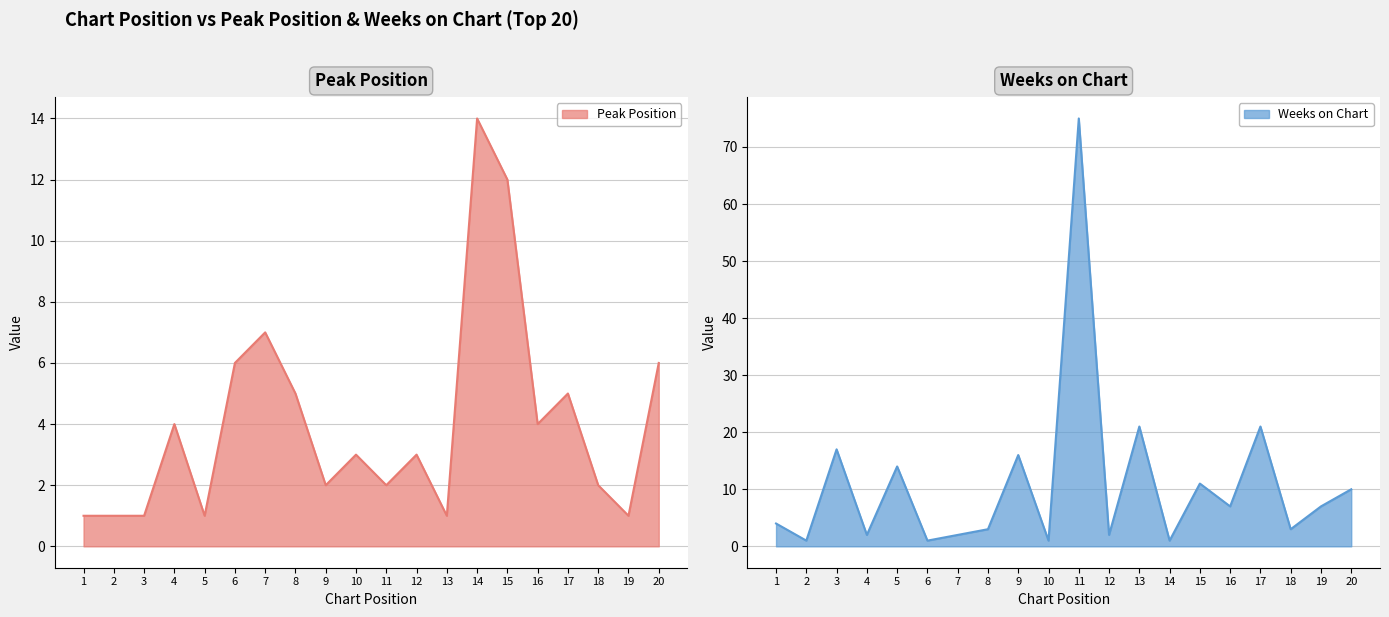

What is the difference between the maximum and minimum values in the Weeks on Chart series?

74